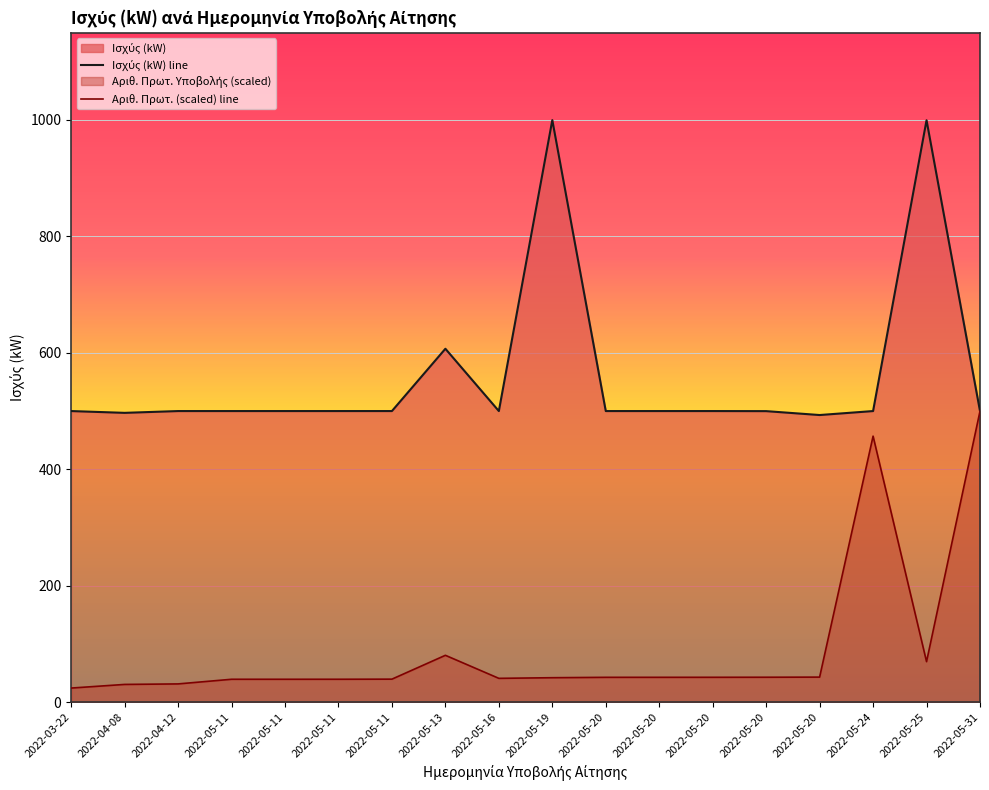

The value of Αριθ. Πρωτ. (scaled) line at 2022-05-19 is 41.9. True or false?

True